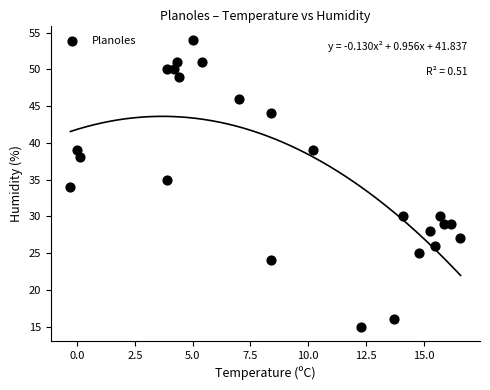

What is the range of Y values (max minus min)?

39